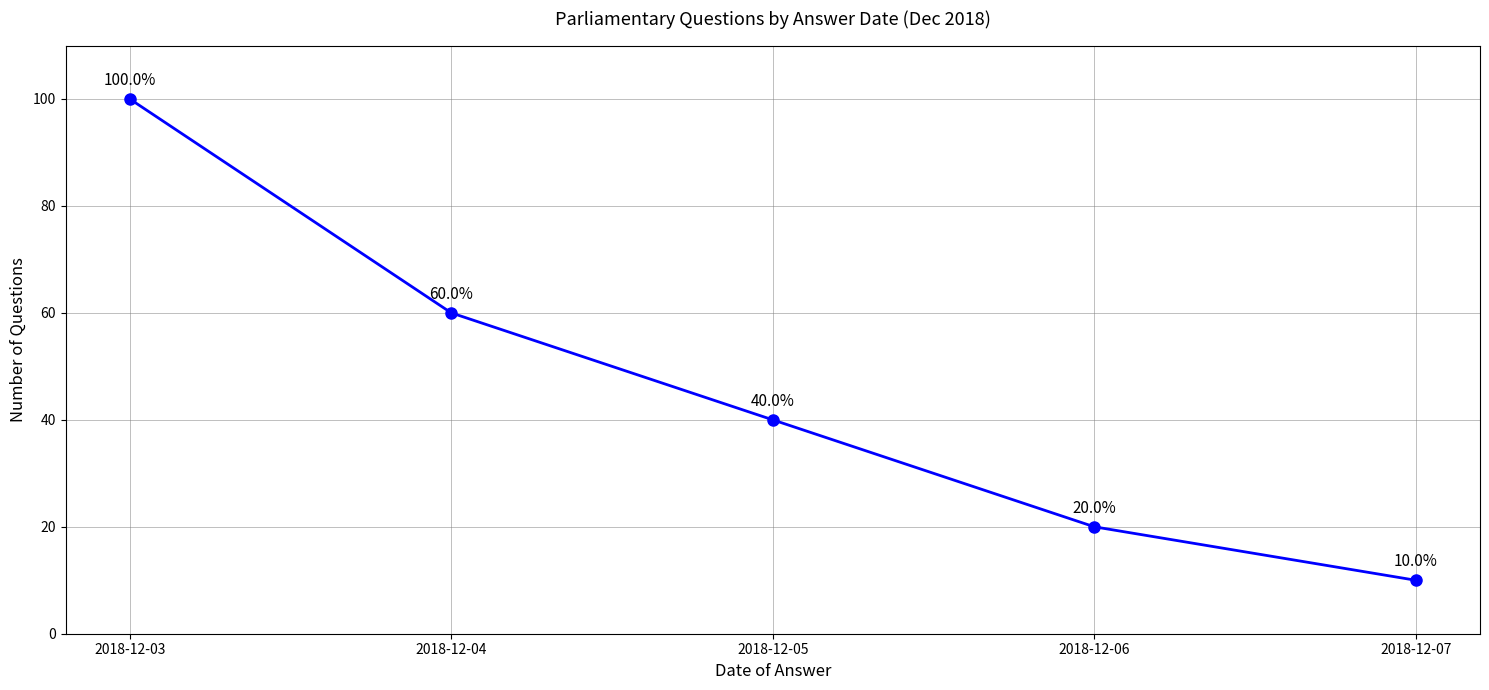

What is the value of the 1st point from the left?

100